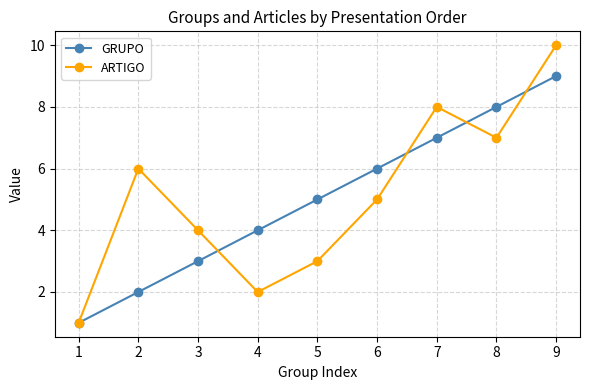

Does the chart have visible grid lines?

Yes